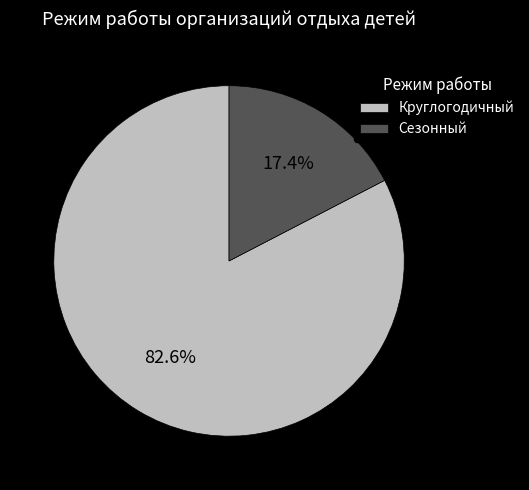

True or false: Круглогодичный accounts for 83% of the total.

True